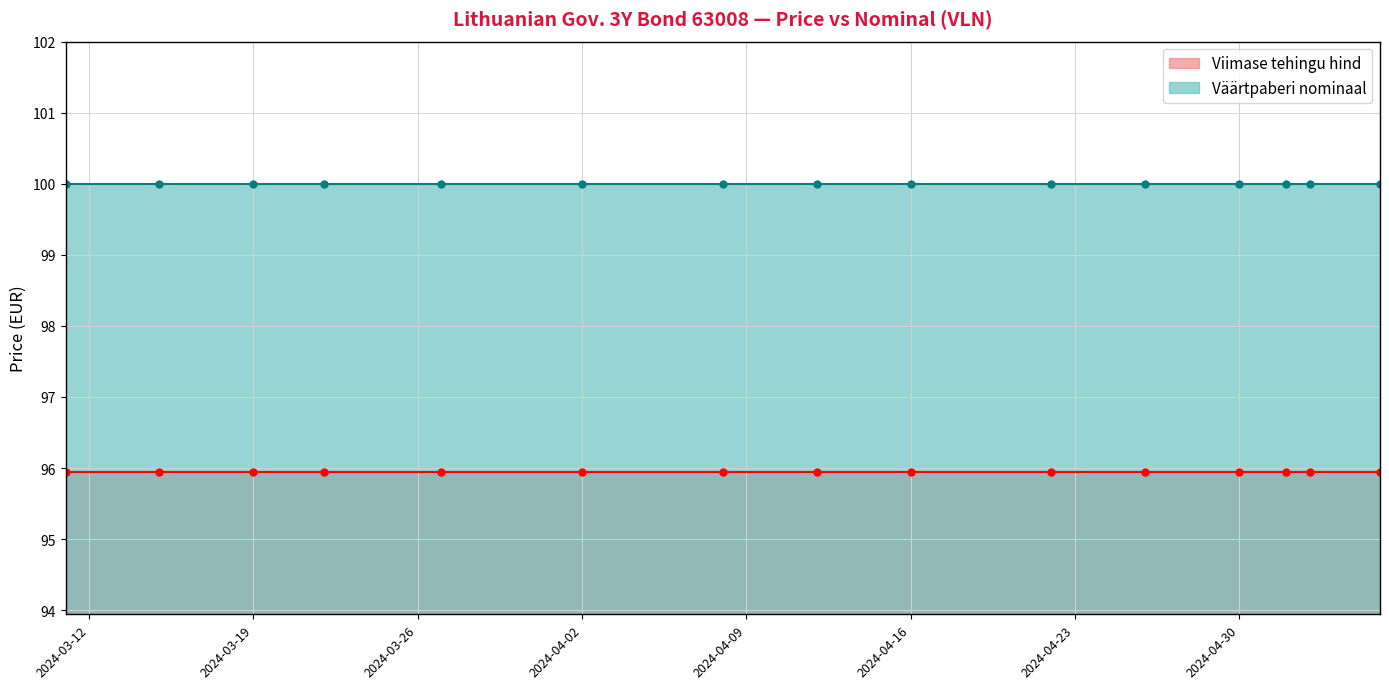

What is the value of the Väärtpaberi nominaal point at the 5th from the left?

100.0